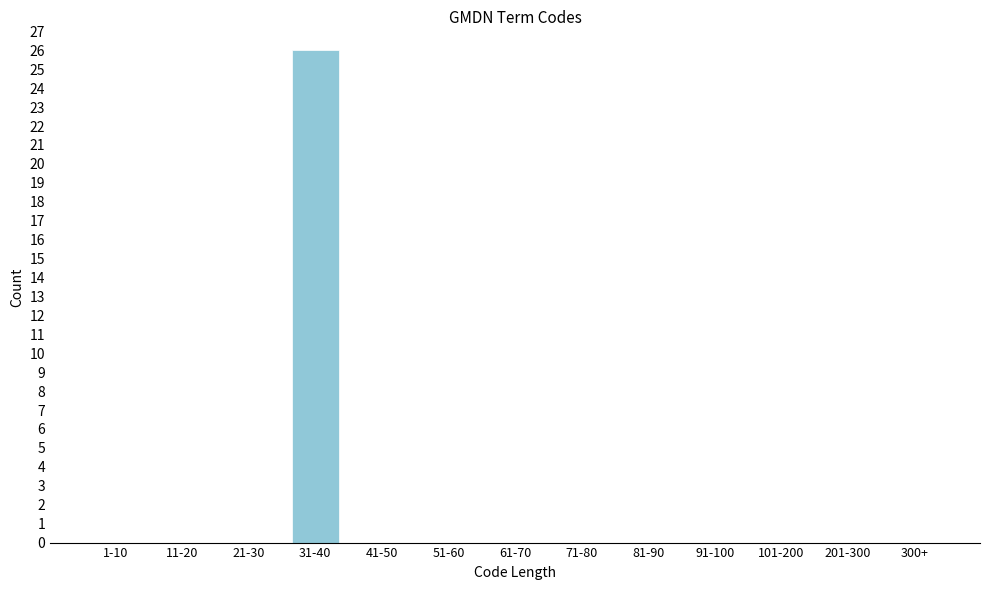

Reading left to right, list all the values displayed in this chart.

1-10=0	11-20=0	21-30=0	31-40=26	41-50=0	51-60=0	61-70=0	71-80=0	81-90=0	91-100=0	101-200=0	201-300=0	300+=0